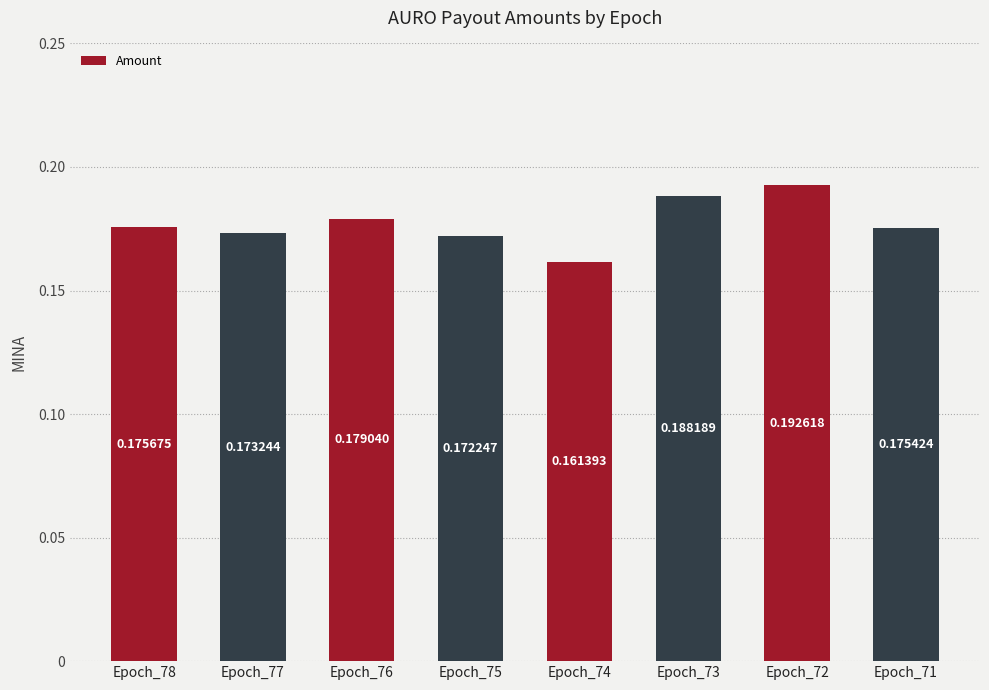

List the labels in order of value, largest first.

Epoch_72, Epoch_73, Epoch_76, Epoch_78, Epoch_71, Epoch_77, Epoch_75, Epoch_74